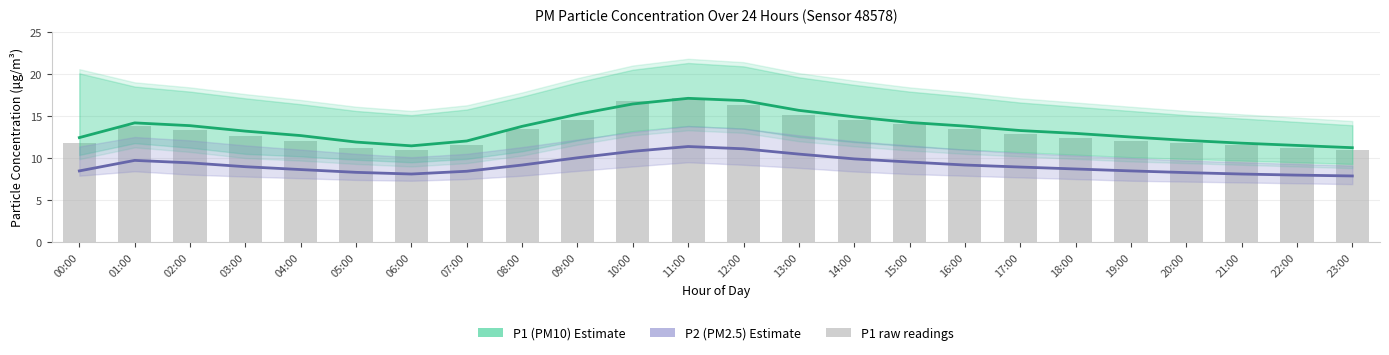

At which category is the sum across all series the highest?

11:00